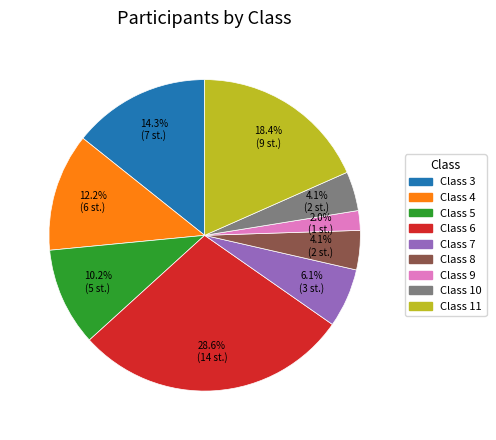

Does any single category account for the majority?

No